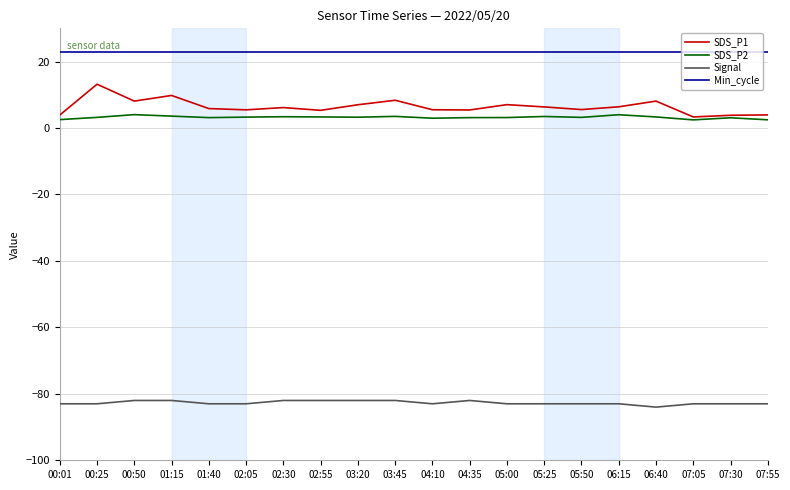

List the series in order of their peak value, highest first.

Min_cycle, SDS_P1, SDS_P2, Signal